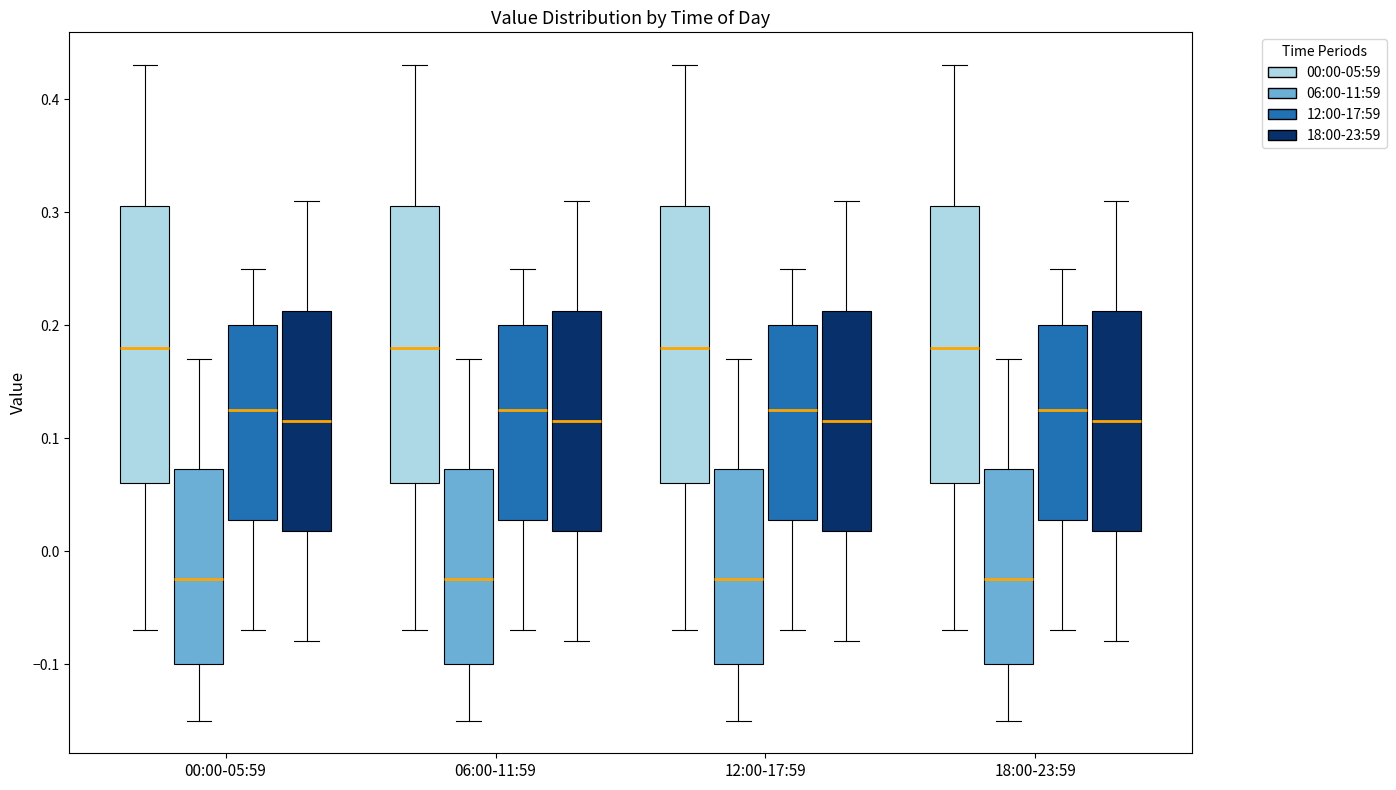

Reading left to right, transcribe this box plot: for each box, give where its median line is, the range the box spans, and where its two whiskers end, as read against the y-axis. The values are not printed on the chart, so give them approximately, as read against the axis.

00:00-05:59 (00:00-05:59): median 0.18, box 0.06 to 0.31, whiskers -0.07 to 0.43
00:00-05:59 (06:00-11:59): median -0.02, box -0.10 to 0.07, whiskers -0.15 to 0.17
00:00-05:59 (12:00-17:59): median 0.13, box 0.03 to 0.20, whiskers -0.07 to 0.25
00:00-05:59 (18:00-23:59): median 0.12, box 0.02 to 0.21, whiskers -0.08 to 0.31
06:00-11:59 (00:00-05:59): median 0.18, box 0.06 to 0.31, whiskers -0.07 to 0.43
06:00-11:59 (06:00-11:59): median -0.02, box -0.10 to 0.07, whiskers -0.15 to 0.17
06:00-11:59 (12:00-17:59): median 0.13, box 0.03 to 0.20, whiskers -0.07 to 0.25
06:00-11:59 (18:00-23:59): median 0.12, box 0.02 to 0.21, whiskers -0.08 to 0.31
12:00-17:59 (00:00-05:59): median 0.18, box 0.06 to 0.31, whiskers -0.07 to 0.43
12:00-17:59 (06:00-11:59): median -0.02, box -0.10 to 0.07, whiskers -0.15 to 0.17
12:00-17:59 (12:00-17:59): median 0.13, box 0.03 to 0.20, whiskers -0.07 to 0.25
12:00-17:59 (18:00-23:59): median 0.12, box 0.02 to 0.21, whiskers -0.08 to 0.31
18:00-23:59 (00:00-05:59): median 0.18, box 0.06 to 0.31, whiskers -0.07 to 0.43
18:00-23:59 (06:00-11:59): median -0.02, box -0.10 to 0.07, whiskers -0.15 to 0.17
18:00-23:59 (12:00-17:59): median 0.13, box 0.03 to 0.20, whiskers -0.07 to 0.25
18:00-23:59 (18:00-23:59): median 0.12, box 0.02 to 0.21, whiskers -0.08 to 0.31